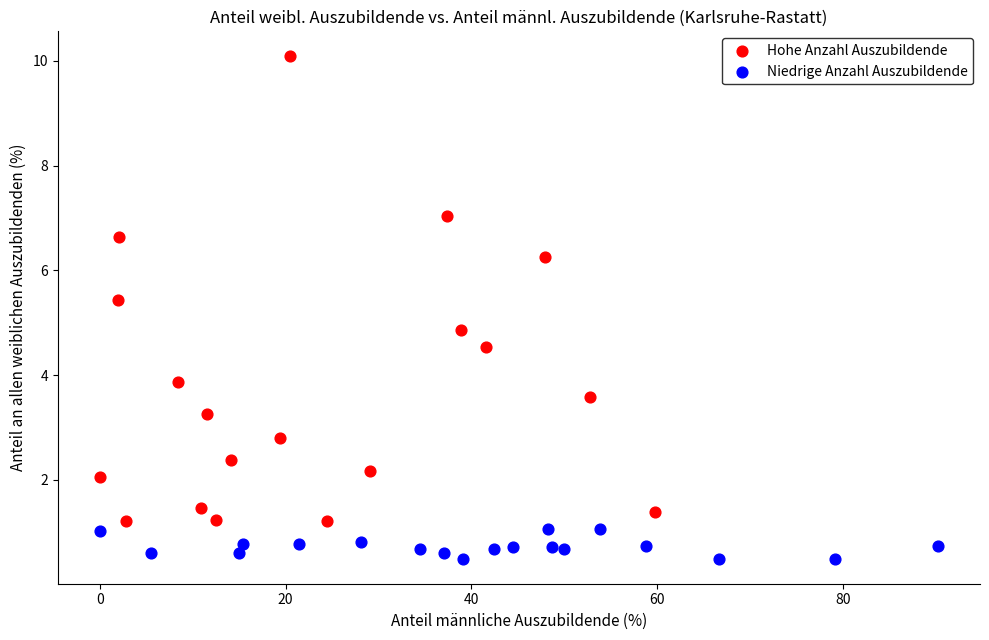

Which series has the largest Y range (max minus min)?

Hohe Anzahl Auszubildende